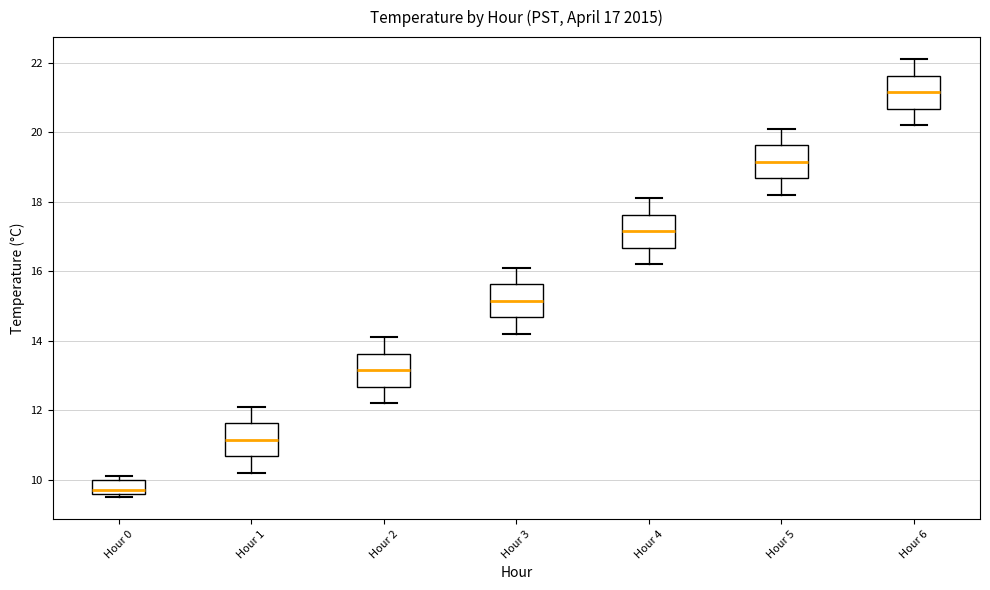

Which box's median line is the highest?

Hour 6